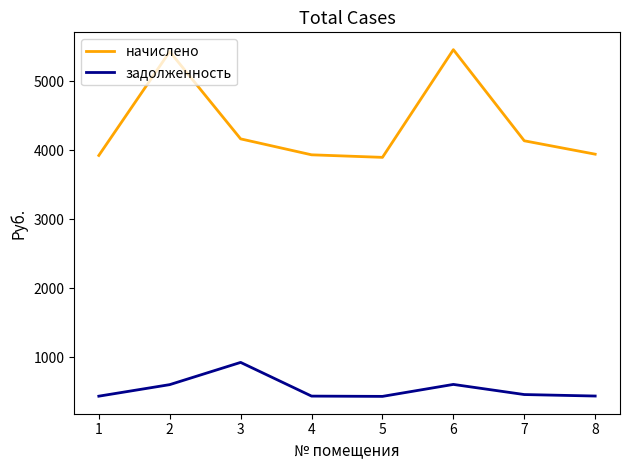

True or false: задолженность has a value of 433.0 at 5.

True